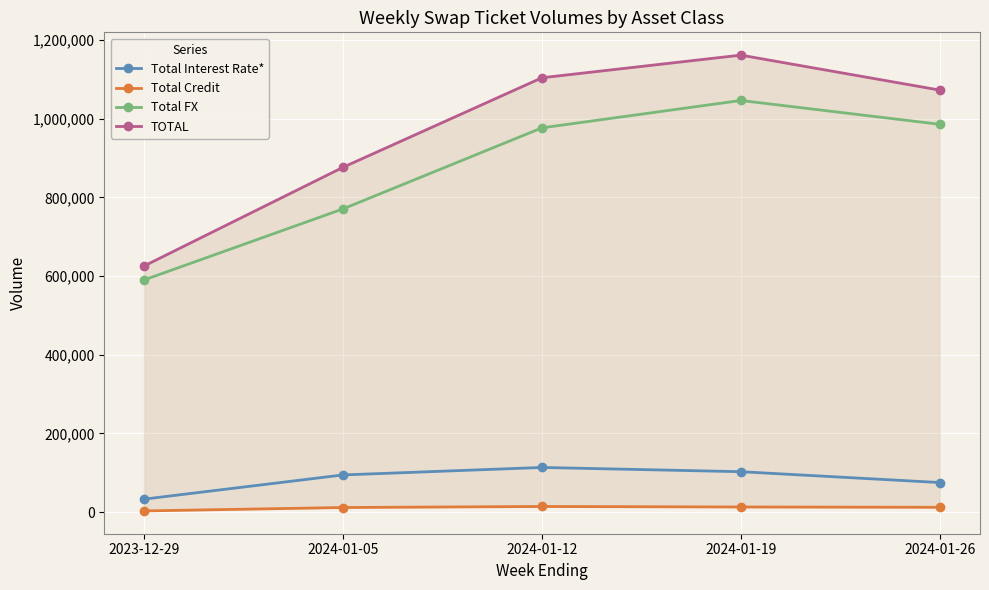

What position from the right is 2024-01-05?

4